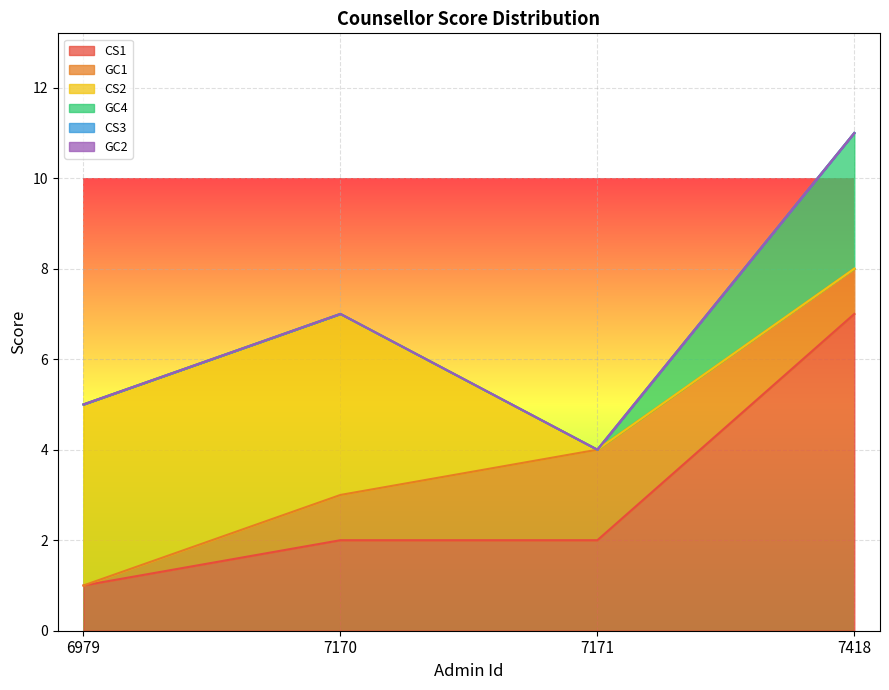

True or false: CS2 has a value of 0 at 7171.

True